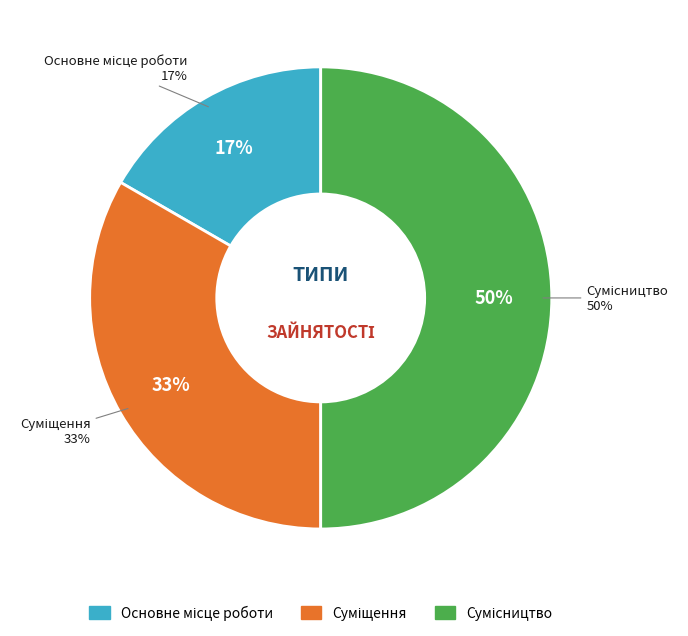

Do Суміщення and Сумісництво together represent more than half of the pie?

Yes